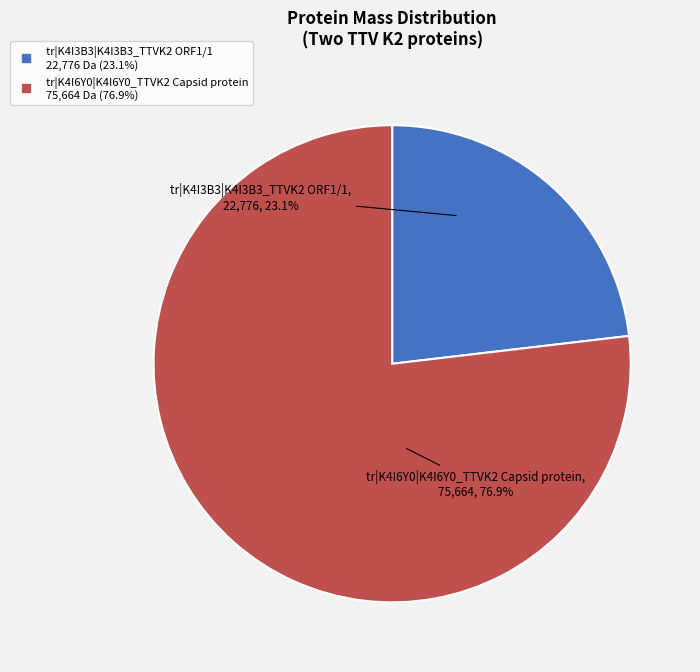

Is tr|K4I6Y0|K4I6Y0_TTVK2 Capsid protein the majority of the pie?

Yes